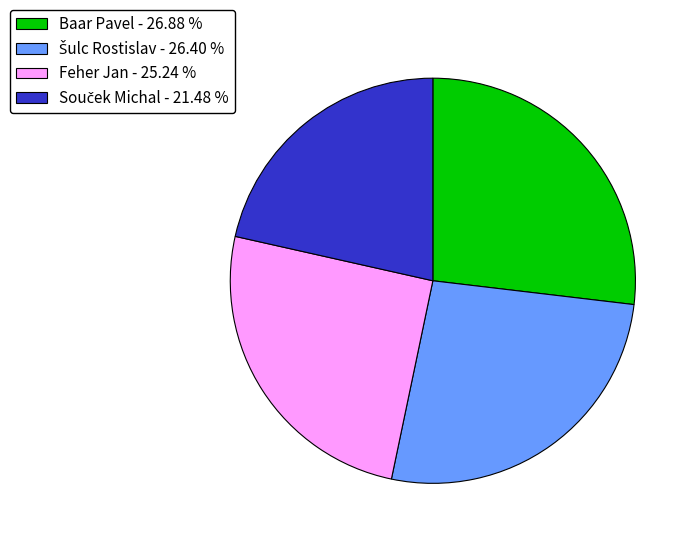

Does any single category account for the majority?

No